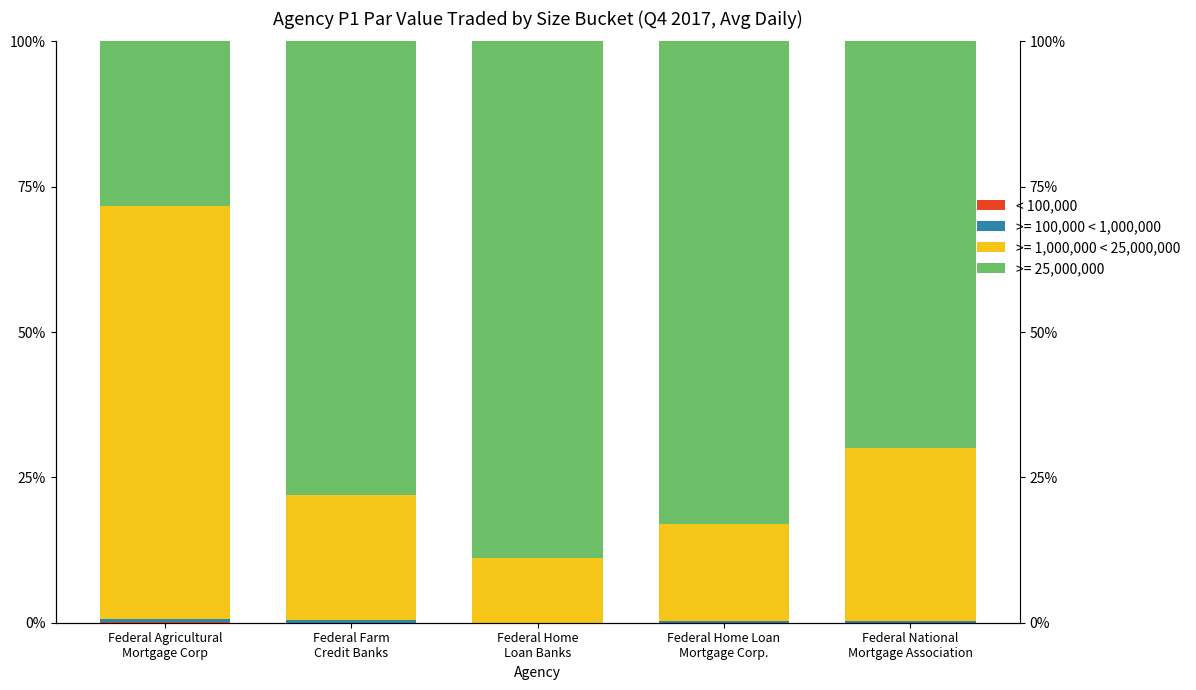

Count the number of values greater than 0.

3